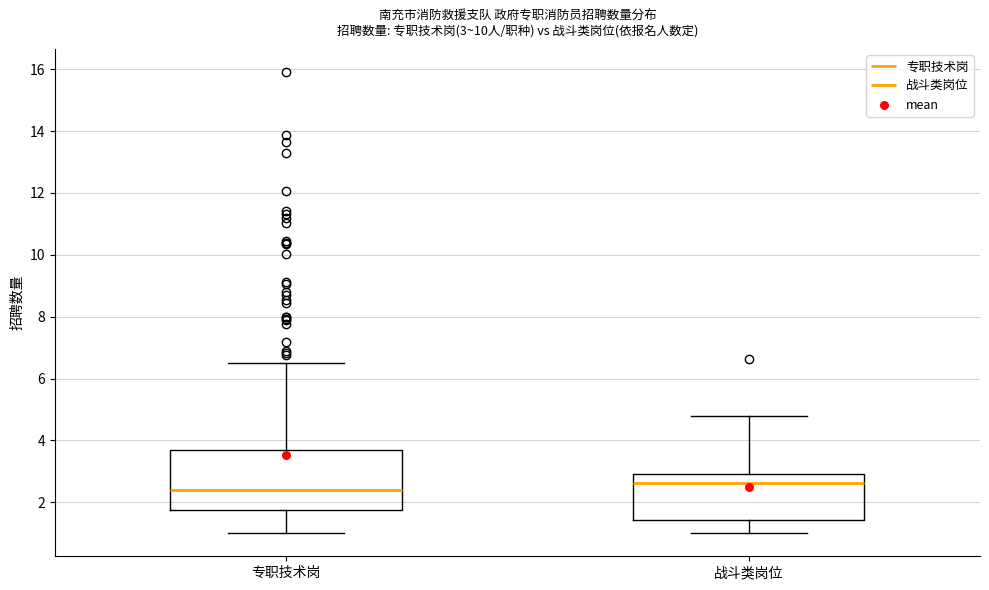

Which box is the tallest, from its lower edge to its upper edge?

专职技术岗